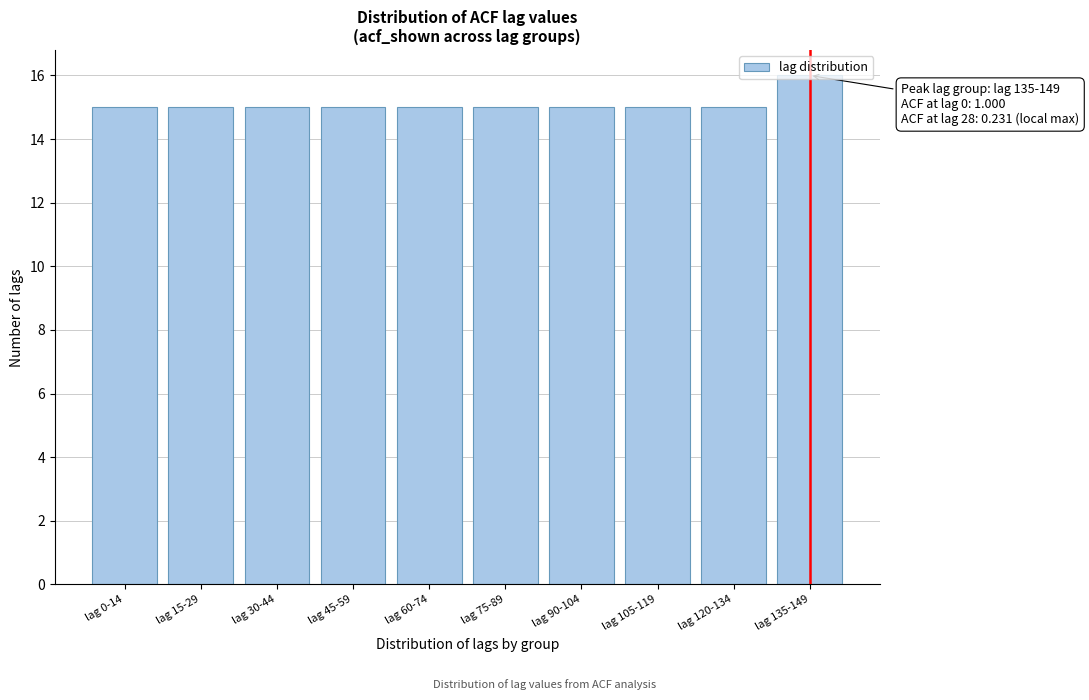

Is it true that the value at lag 135-149 is 16?

True